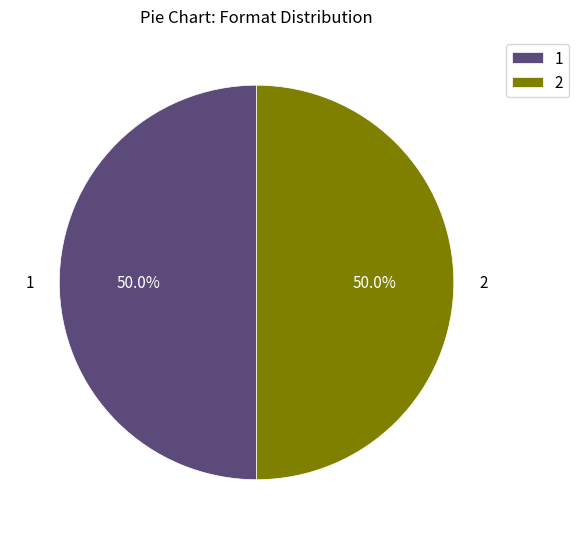

How many segments does this pie chart have?

2